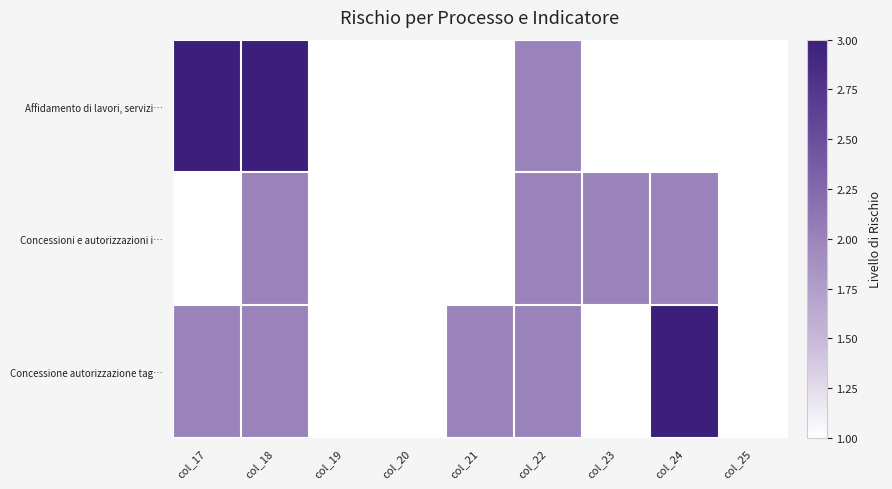

List the labels in order of value, largest first.

col_17, col_18, col_22, col_19, col_20, col_21, col_23, col_24, col_25